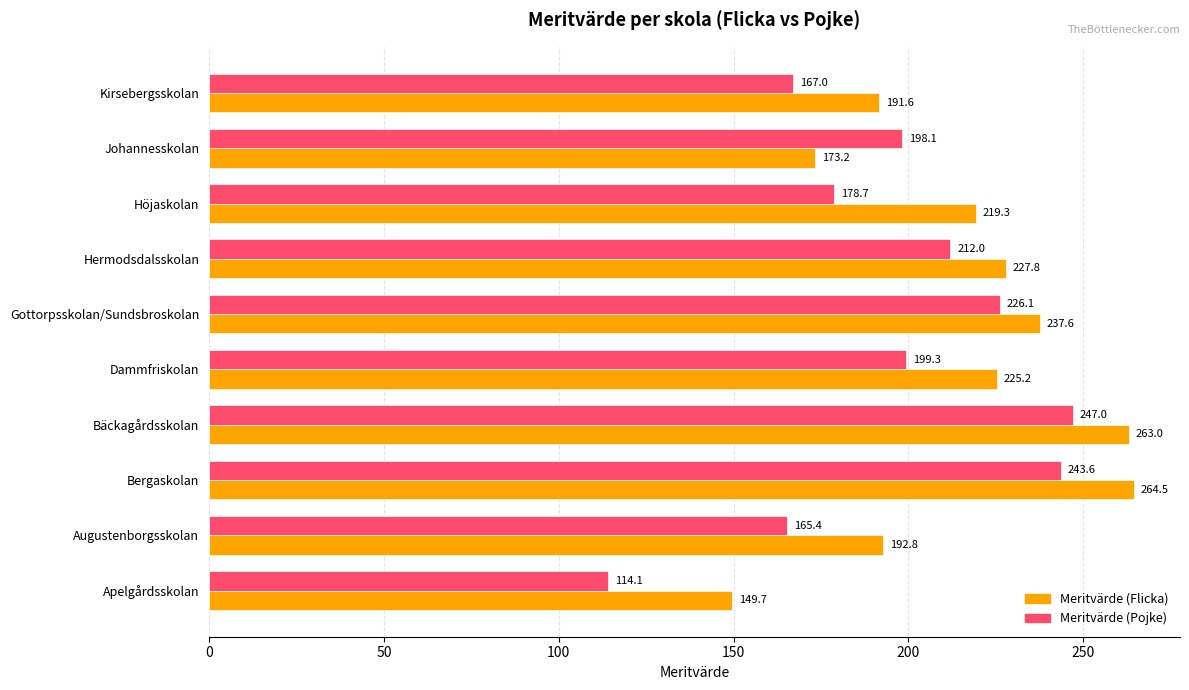

Which series changed the most between Gottorpsskolan/Sundsbroskolan and Höjaskolan?

Meritvärde (Pojke)